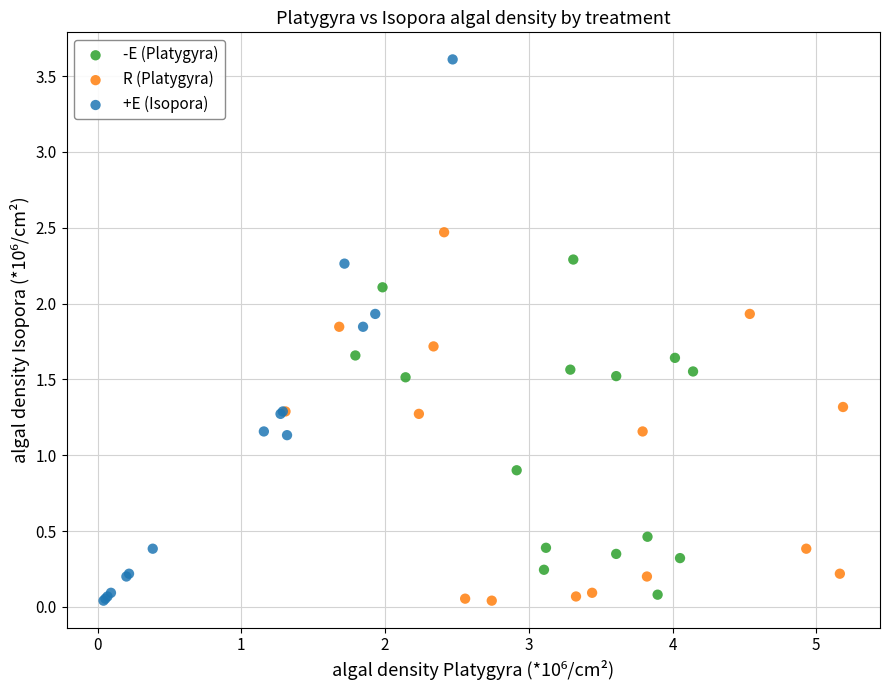

Which series has the largest Y range (max minus min)?

+E (Isopora)